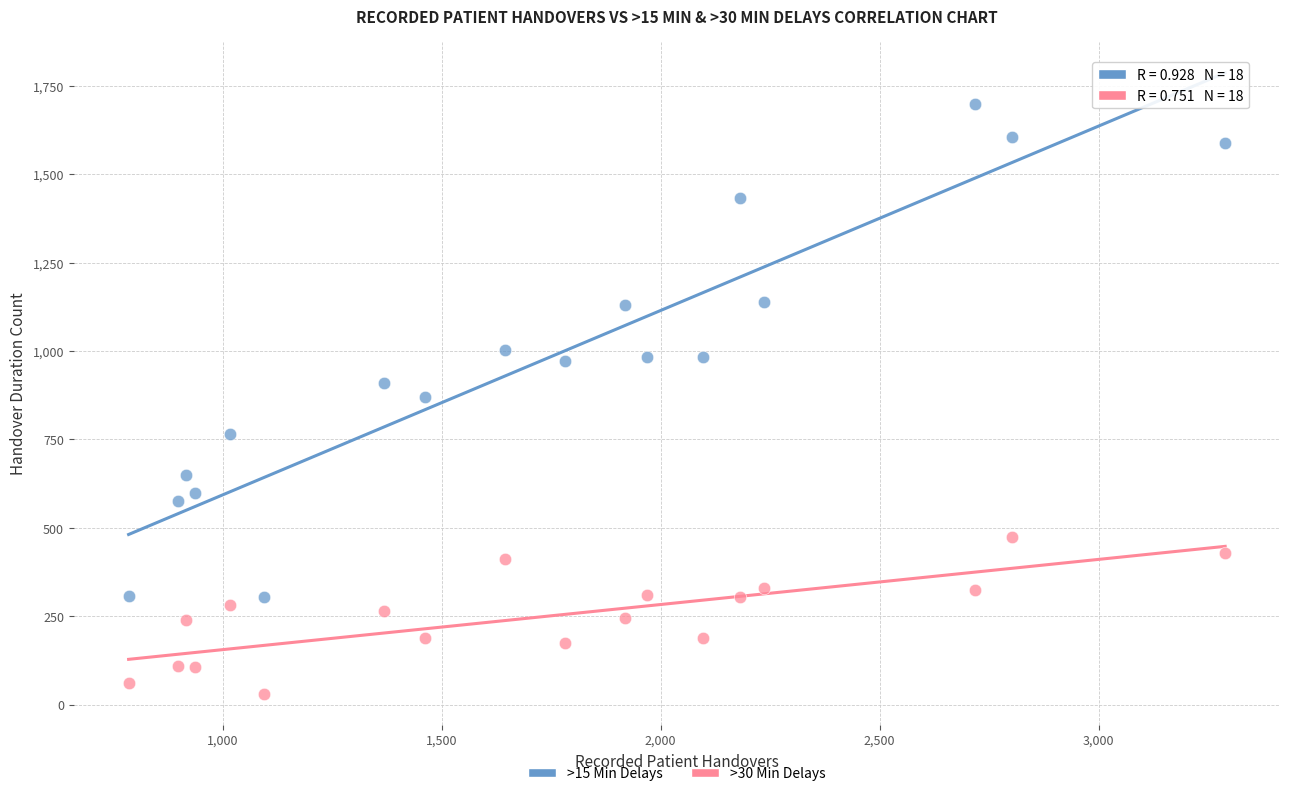

What is the X range (max minus min) for the scatter plot?

2504